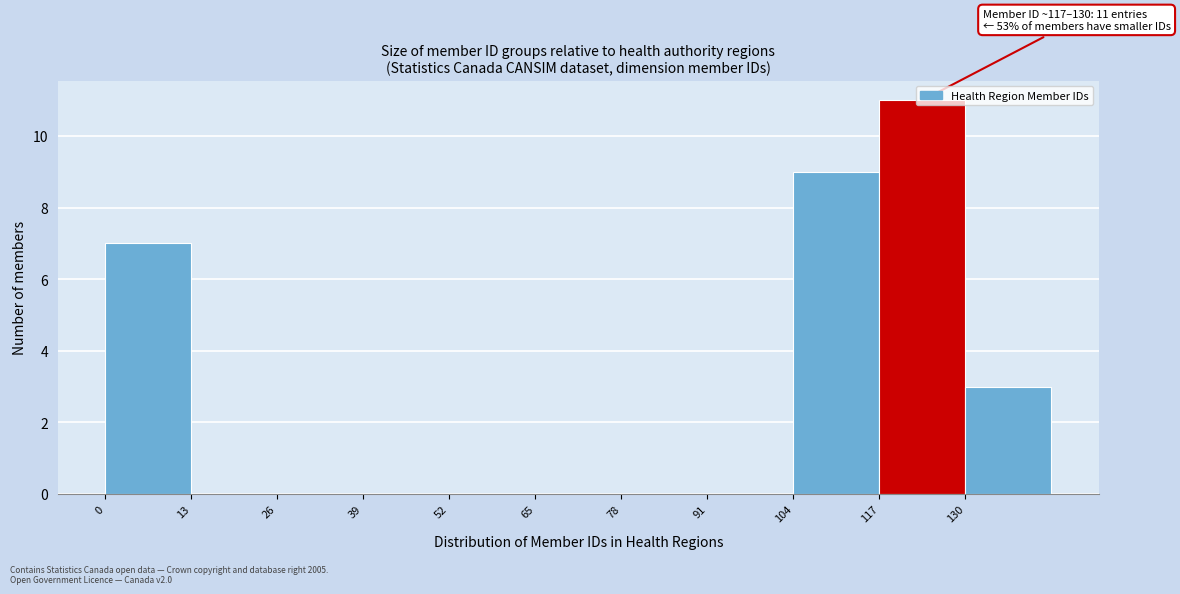

Over which range of the x-axis is the bar tallest?

117 to 130